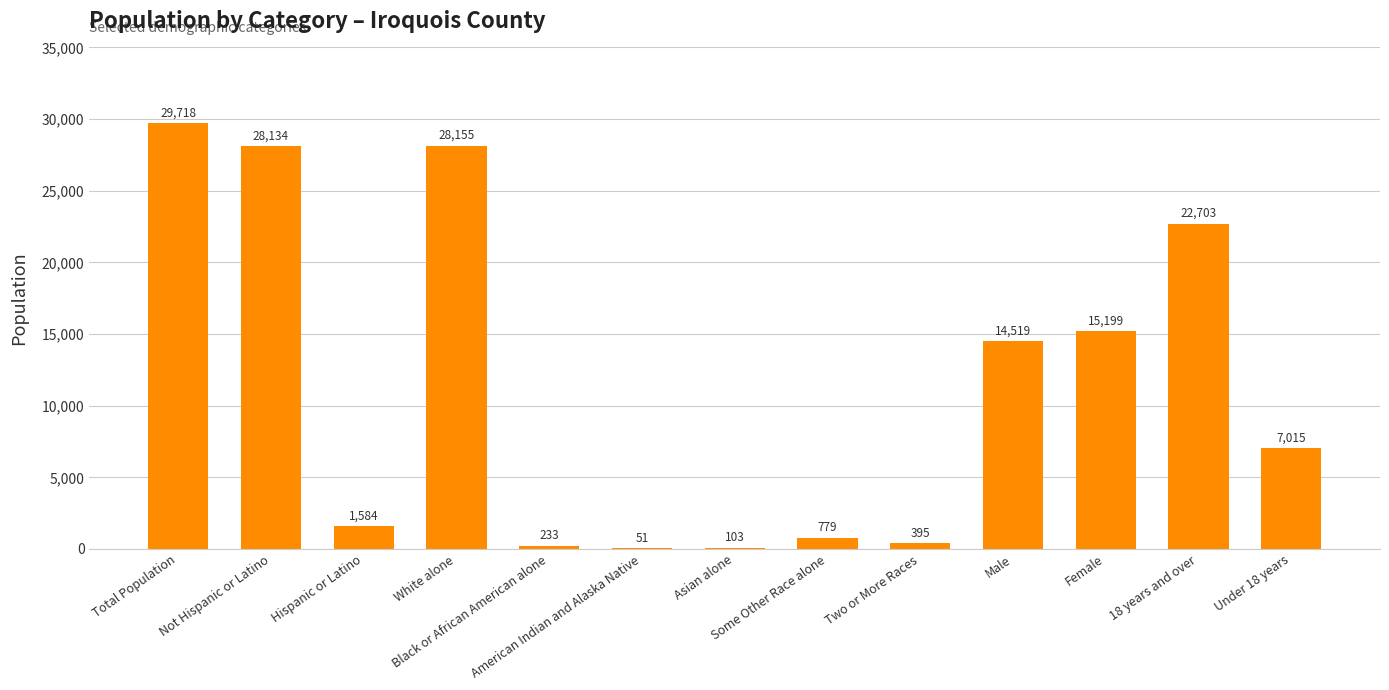

Count the number of categories in the chart.

13